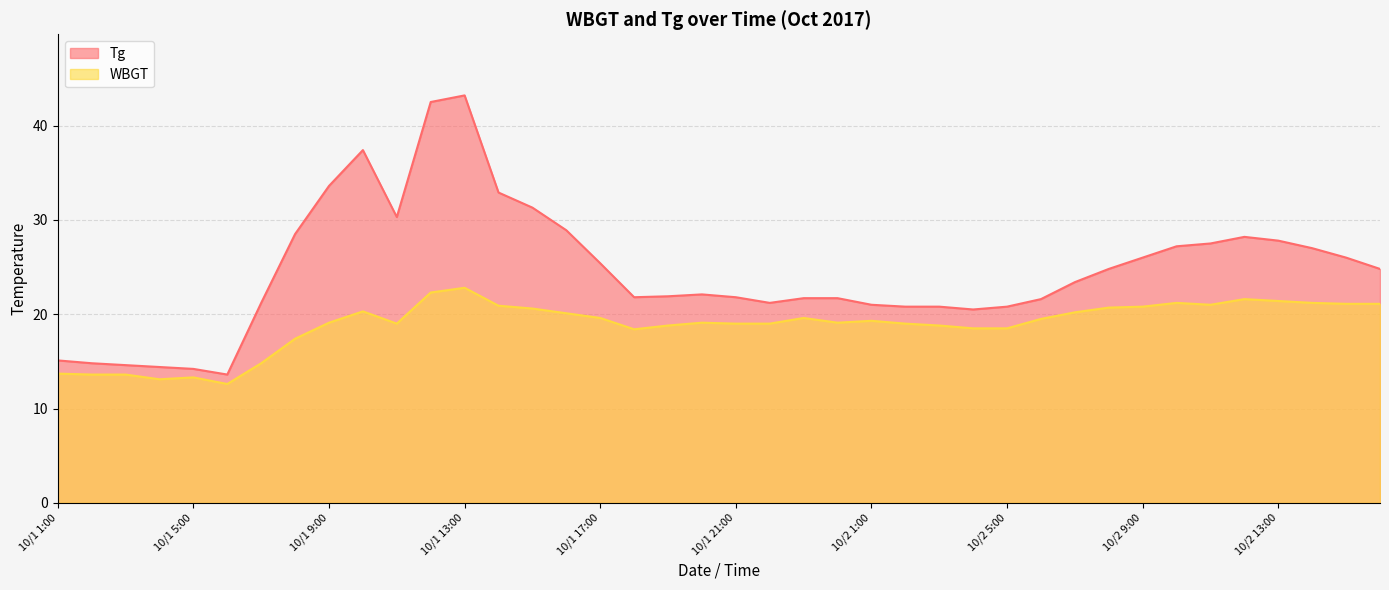

True or false: WBGT and Tg cross at least once.

False